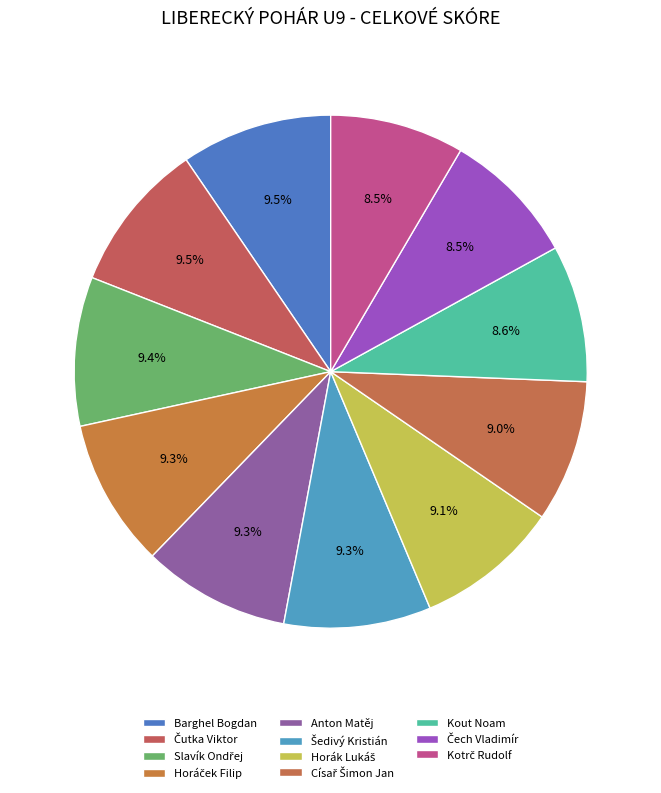

How many segments does this pie chart have?

11